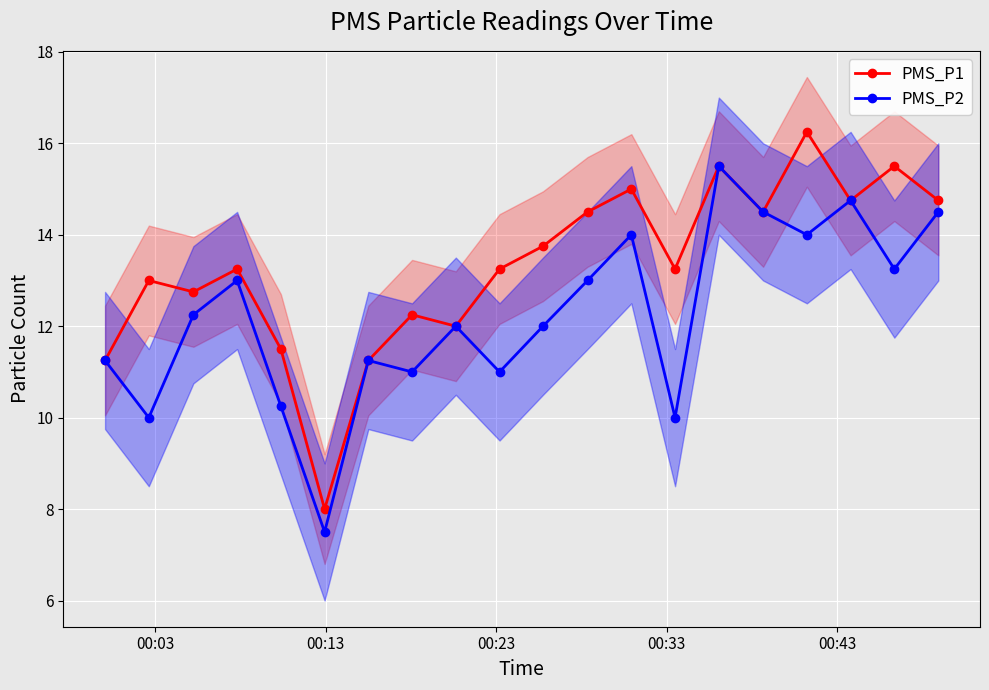

True or false: PMS_P1 has more than 2 interior local peaks.

True